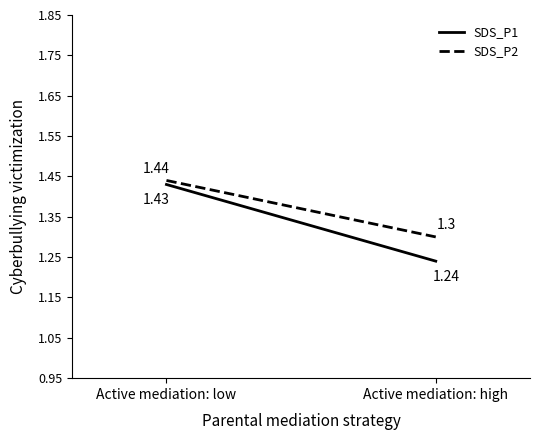

How many data points does each series have?

2